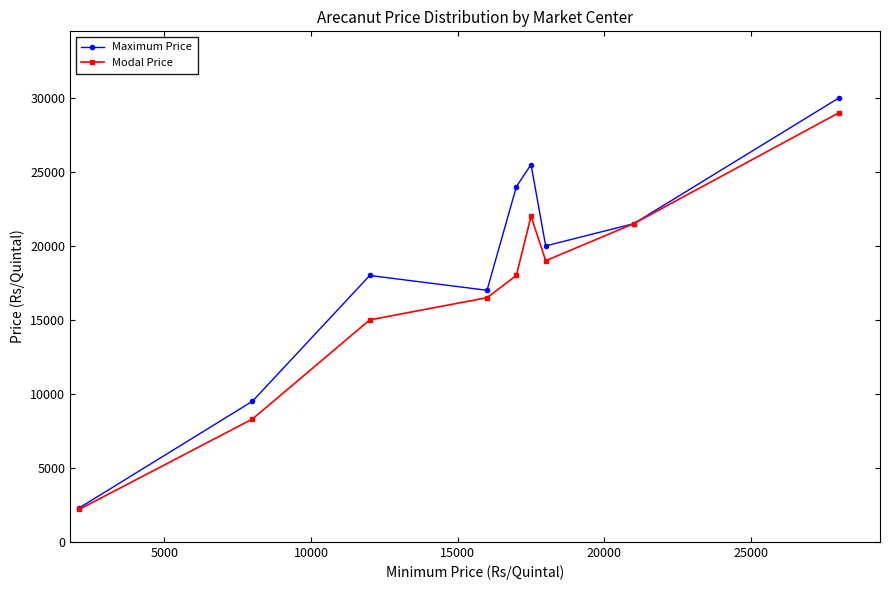

Rank the series by their average value, from lowest to highest.

Modal Price, Maximum Price